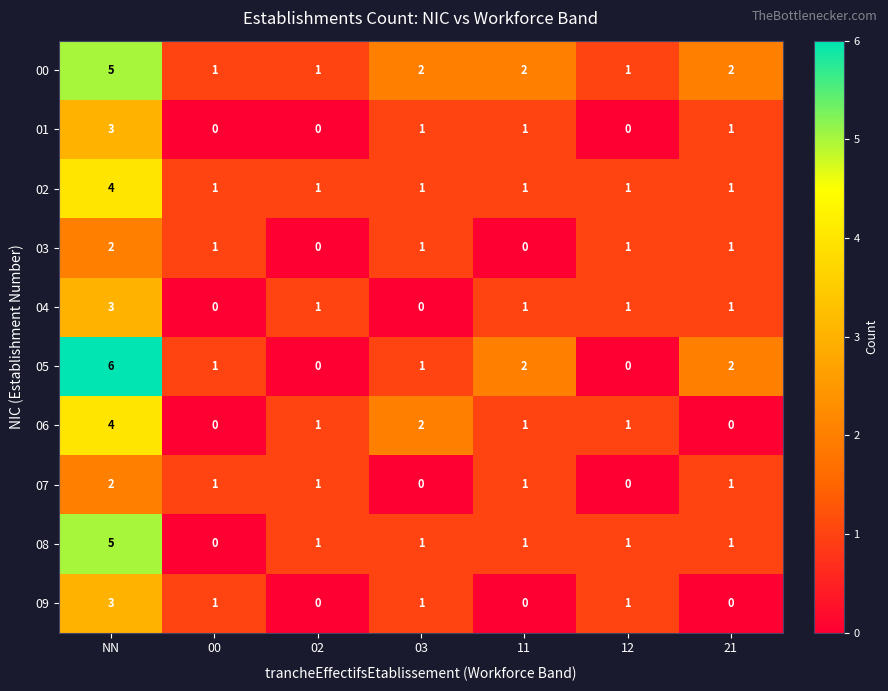

What is the difference between the 00 values at NN and 21?

3